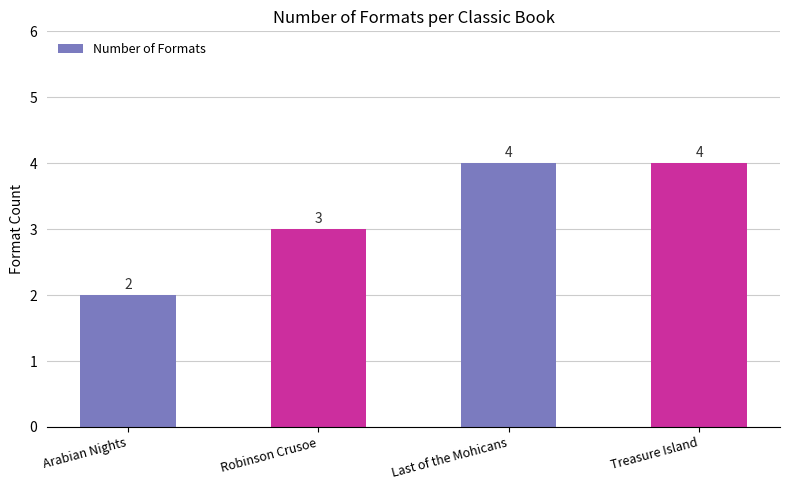

What is the sum of all values?

13